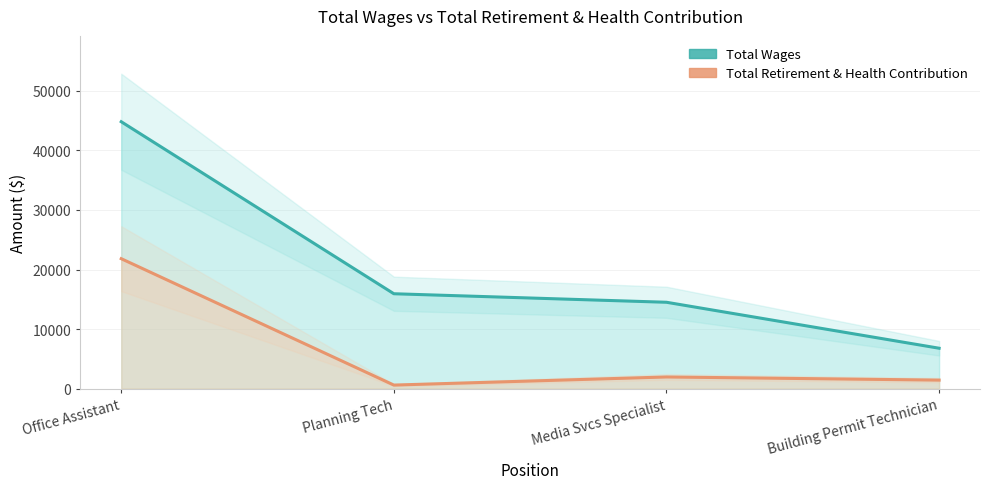

How many data points in Total Wages are less than 15931?

2